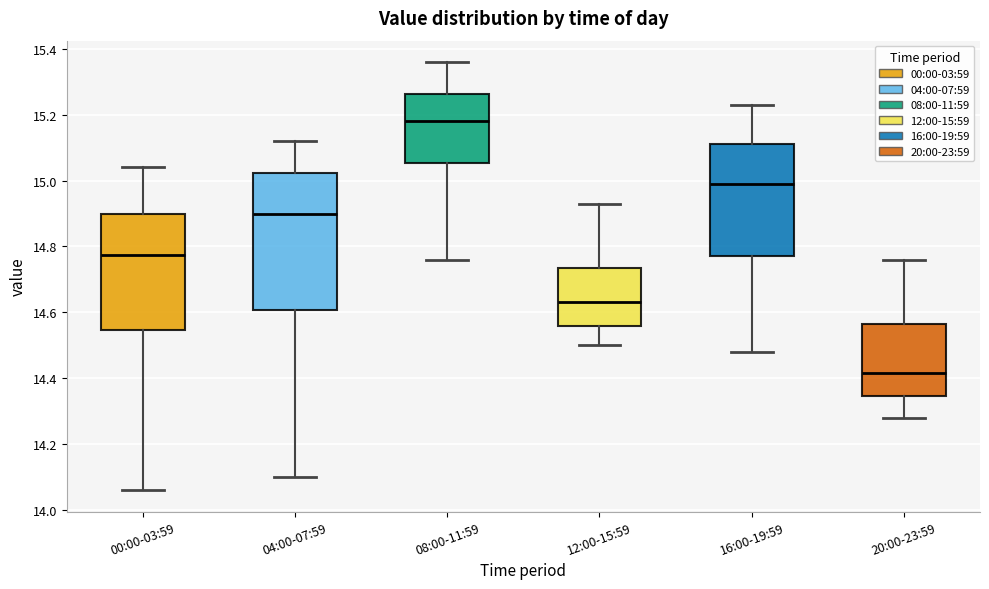

Which box has the lowest median line?

20:00-23:59